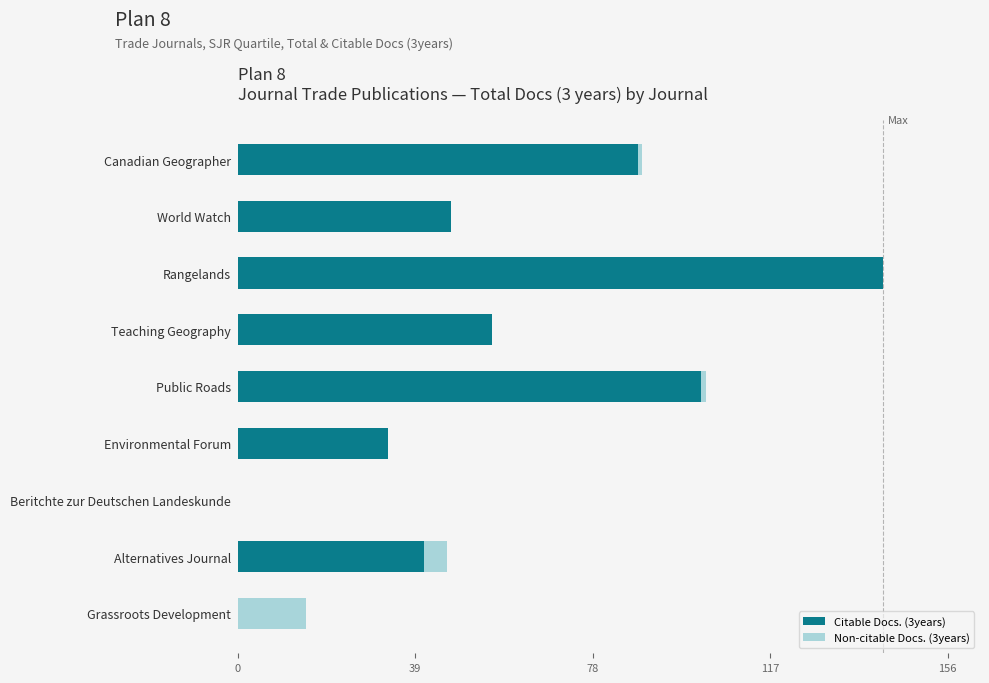

At which category is the sum across all series the highest?

Rangelands